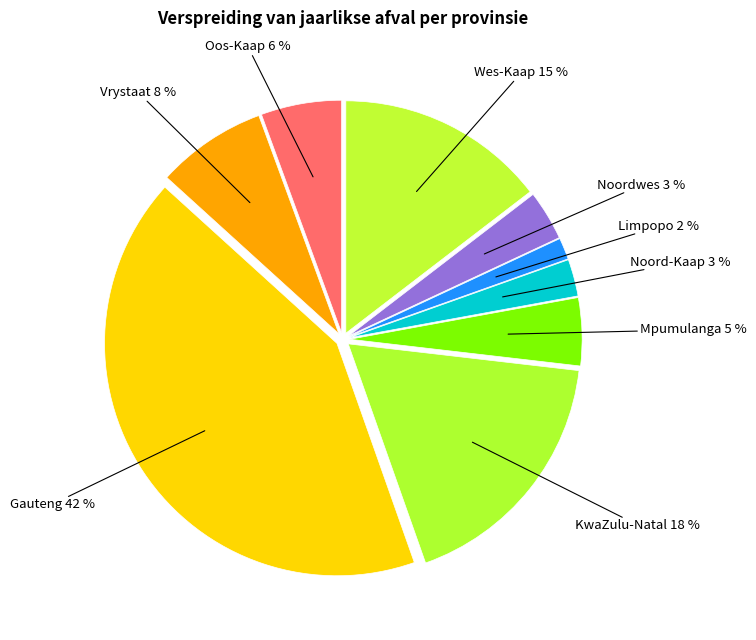

True or false: Gauteng accounts for 42% of the total.

True